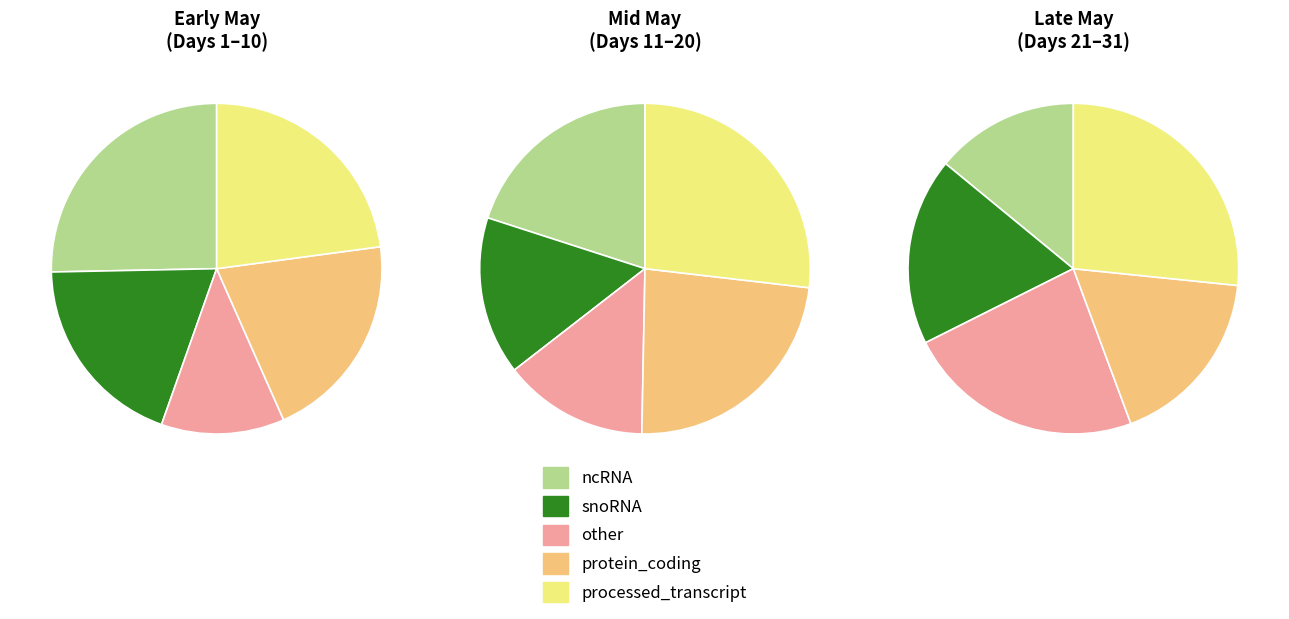

True or false: May 7 accounts for 1% of the total.

False